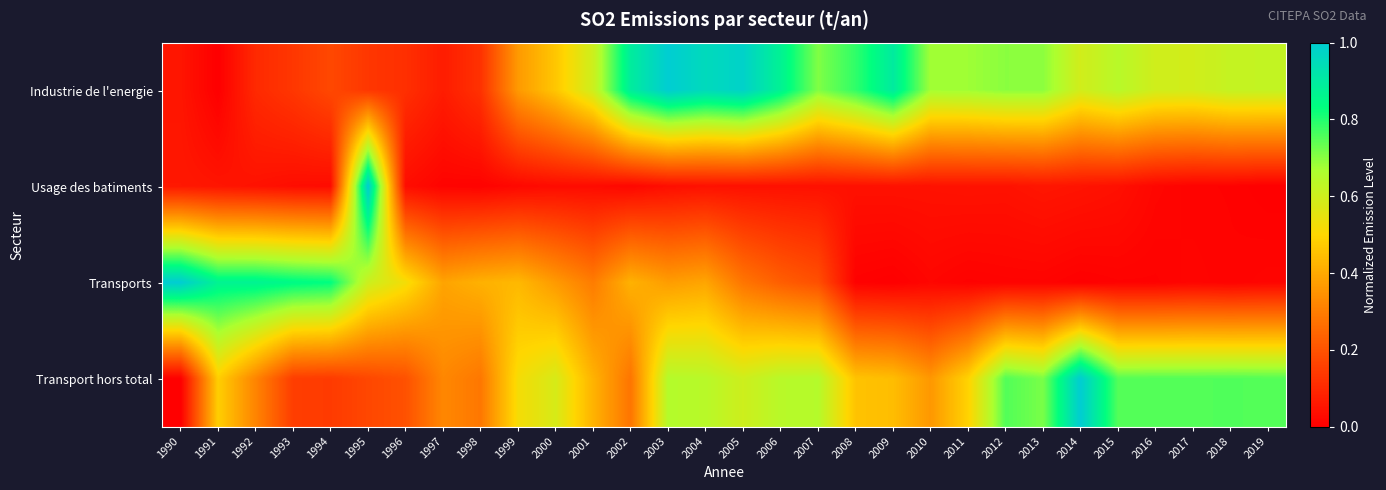

At how many categories does at least one series exceed 0?

30